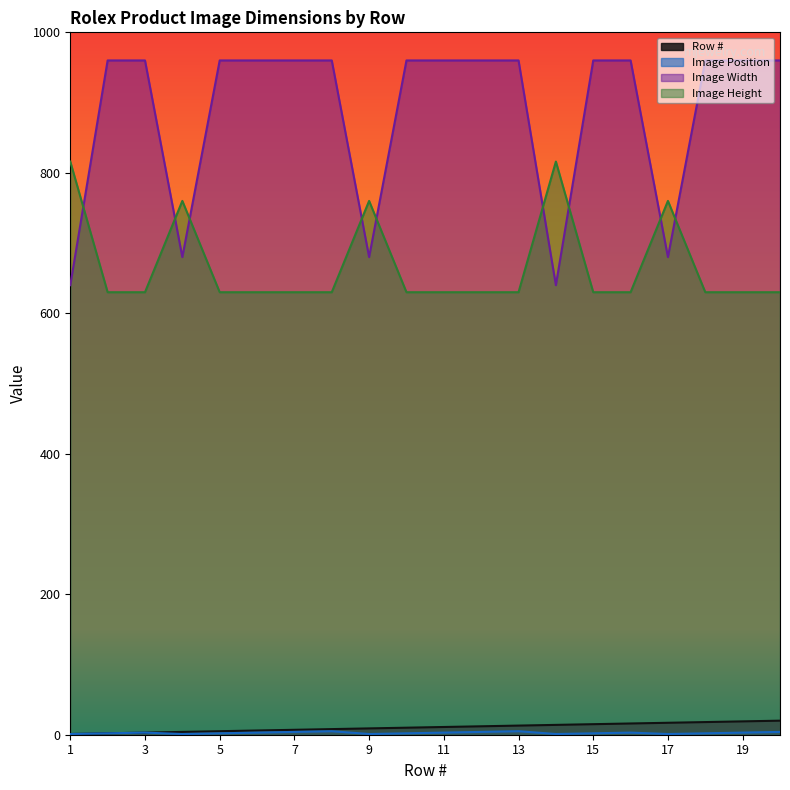

How many lines are shown in the chart?

4